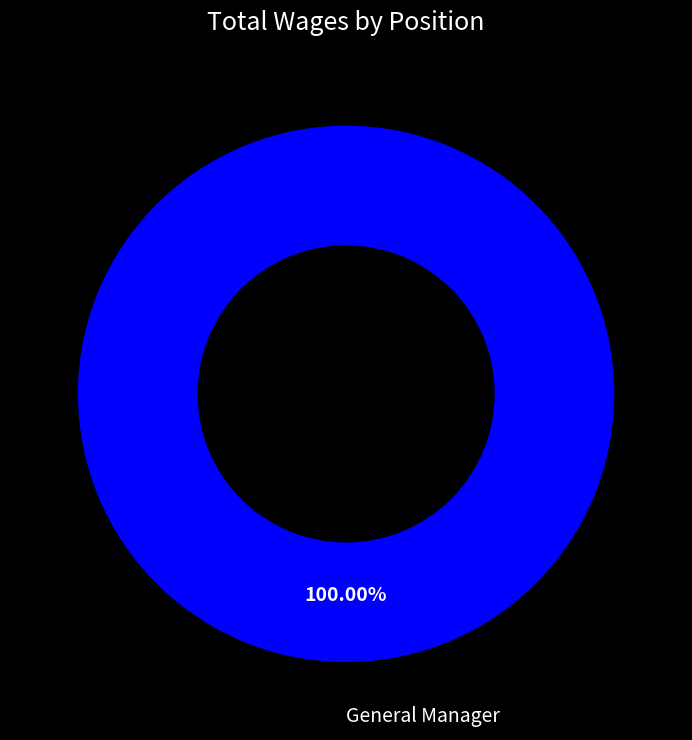

Is there a majority slice in this chart?

Yes